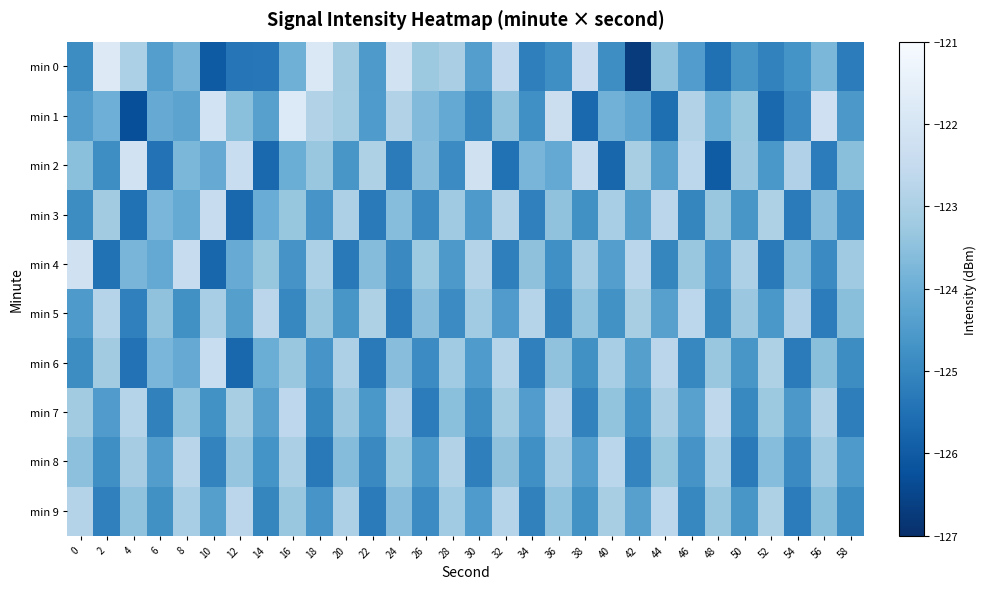

Rank the series by their maximum value, from lowest to highest.

min 8, min 9, min 5, min 7, min 3, min 6, min 4, min 2, min 1, min 0